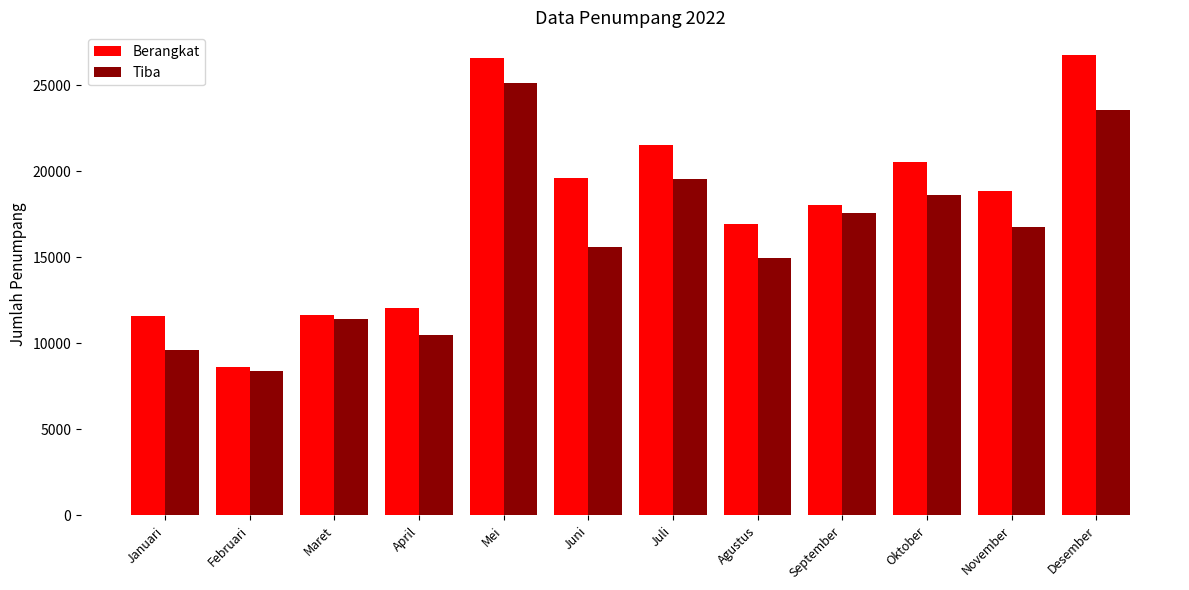

Which series has the largest range (max minus min)?

Berangkat